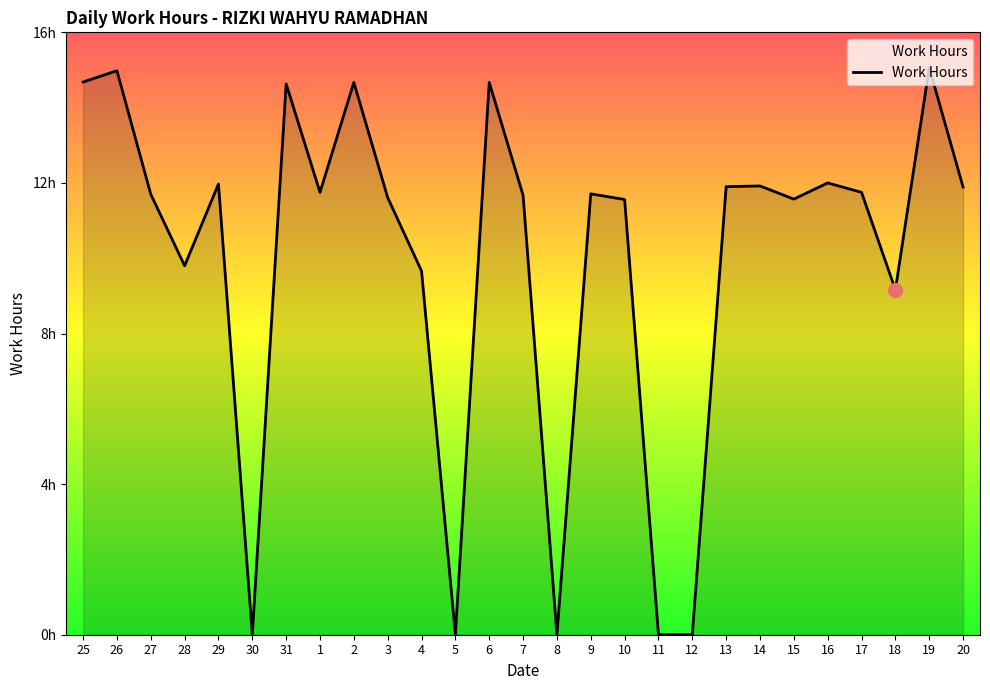

Is this an area chart (filled region under the line)?

Yes